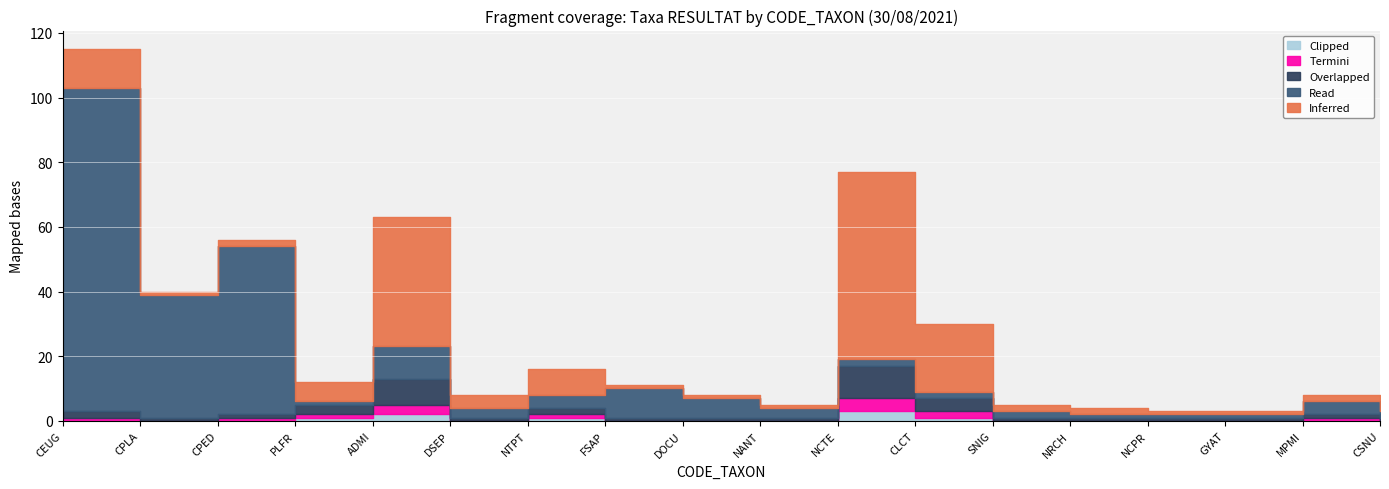

How many lines are shown in the chart?

5